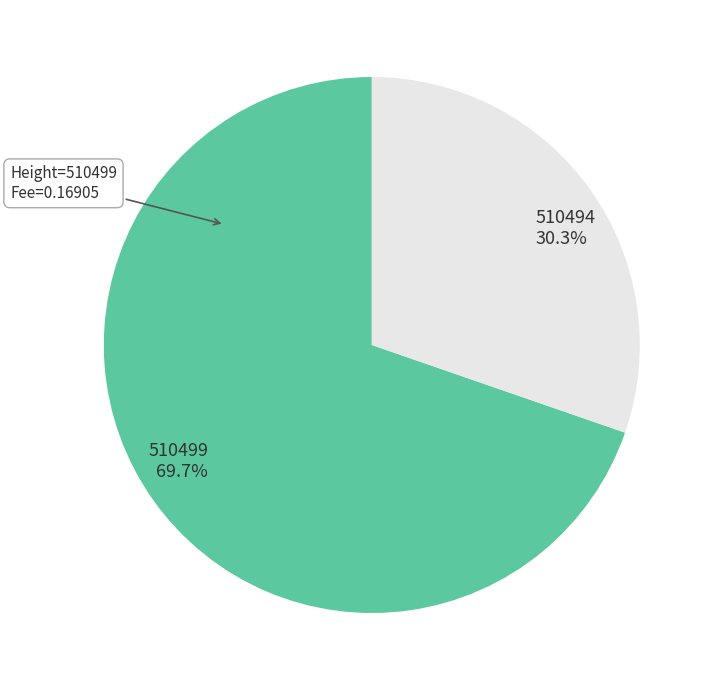

Is there a majority slice in this chart?

Yes